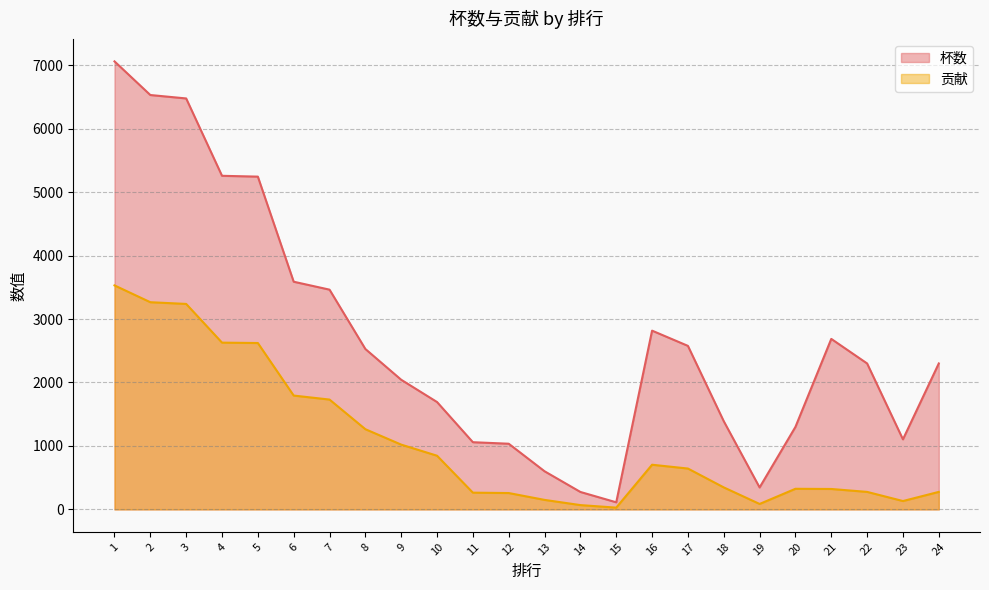

What is the difference between the 贡献 values at 24 and 12?

18